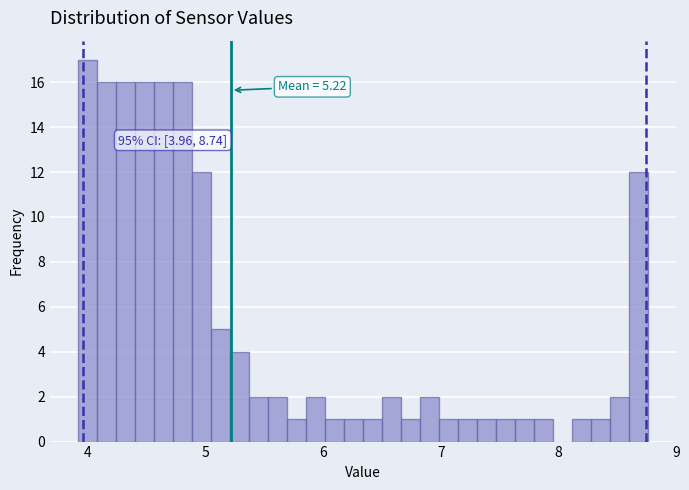

Read against the x-axis, roughly where is the centre of the tallest bar?

4.0